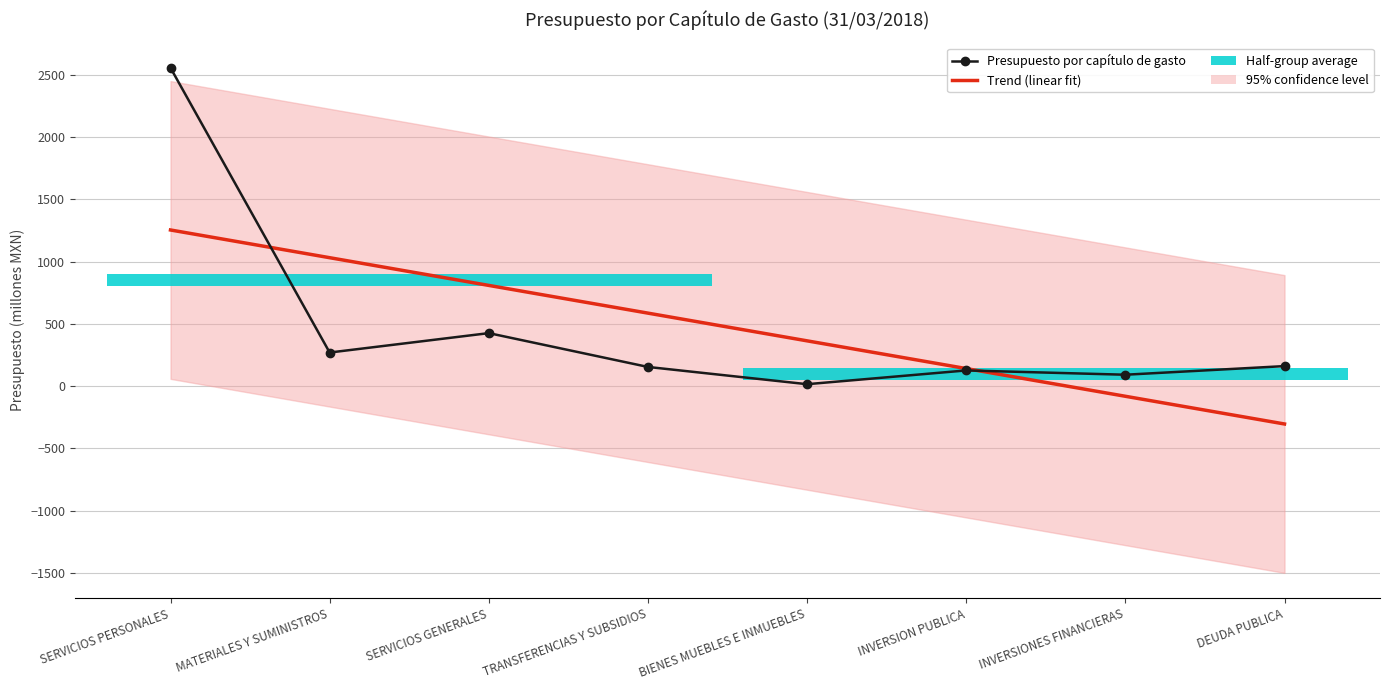

True or false: the data shows 92.0 at INVERSIONES FINANCIERAS.

True